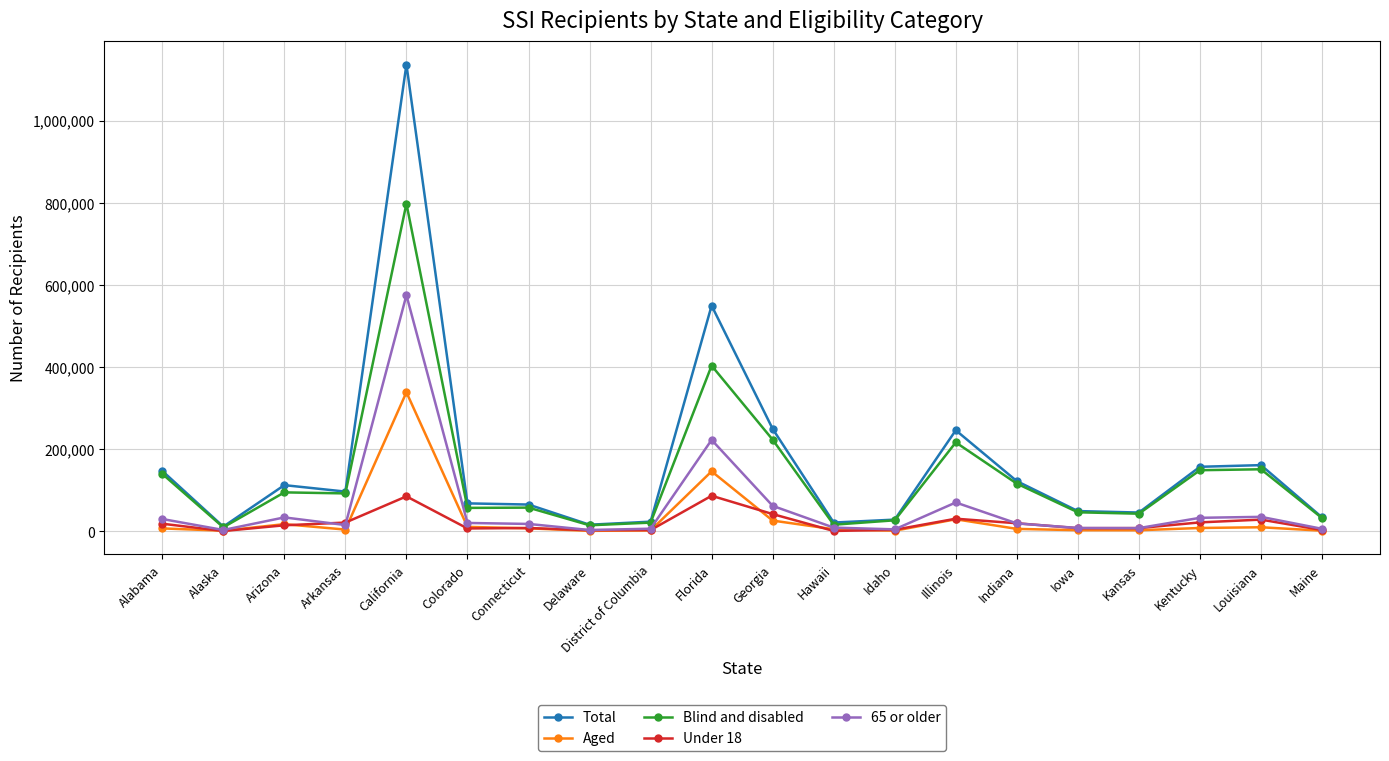

What is the greatest value displayed?

1136307